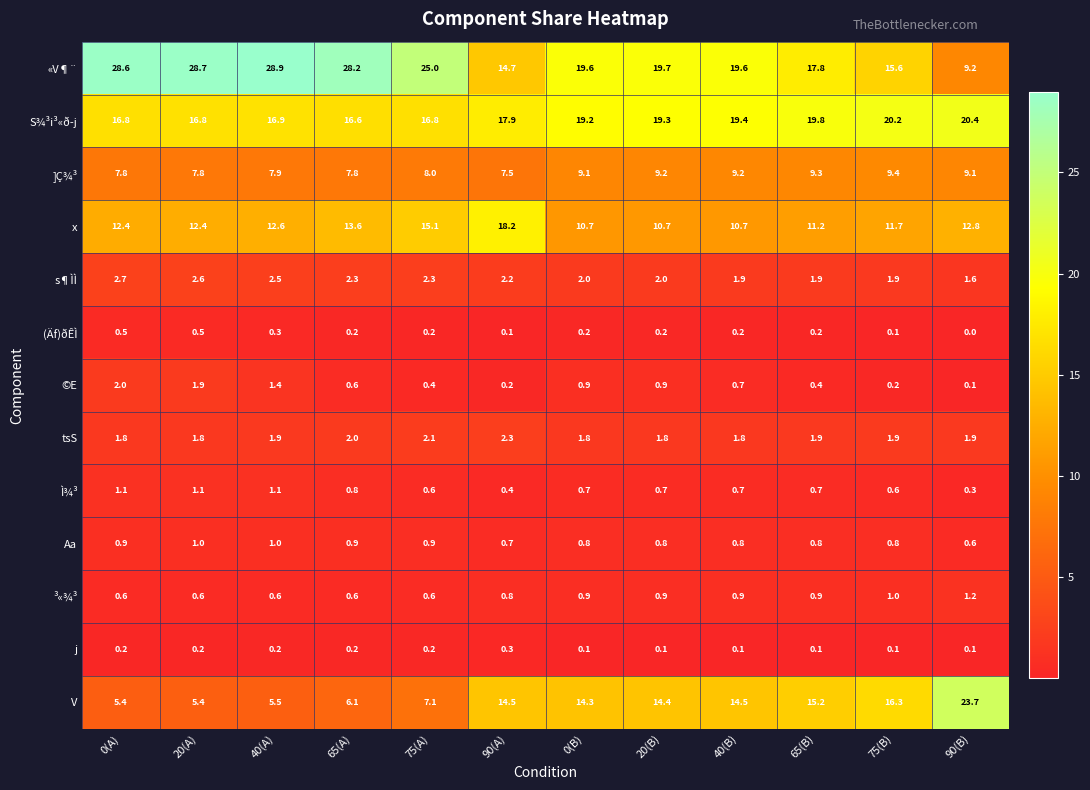

Read the x value at 90(B).

12.8